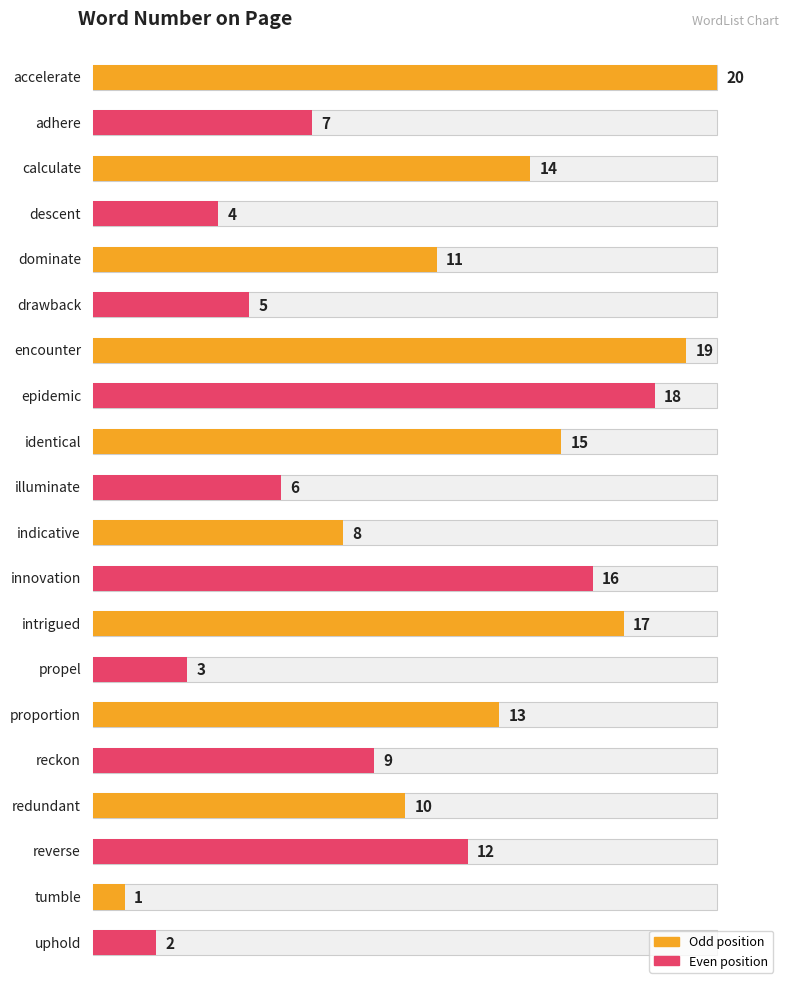

Reading right to left, transcribe all the data shown in this chart.

uphold=2	tumble=1	reverse=12	redundant=10	reckon=9	proportion=13	propel=3	intrigued=17	innovation=16	indicative=8	illuminate=6	identical=15	epidemic=18	encounter=19	drawback=5	dominate=11	descent=4	calculate=14	adhere=7	accelerate=20